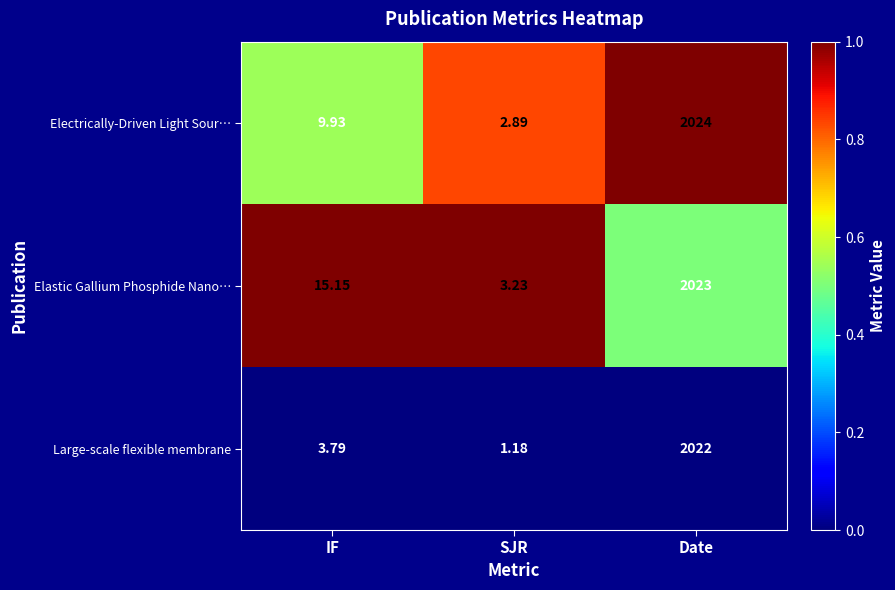

At which category is the sum across all series the highest?

Date